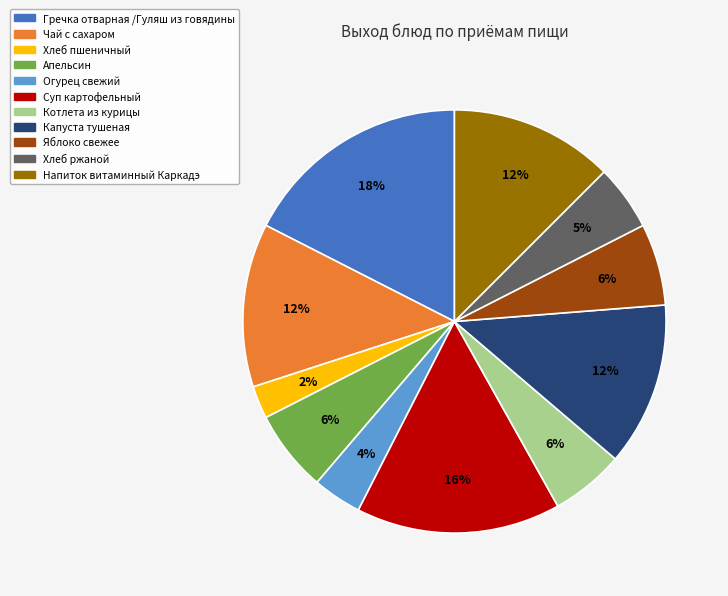

Is Яблоко свежее the majority of the pie?

No